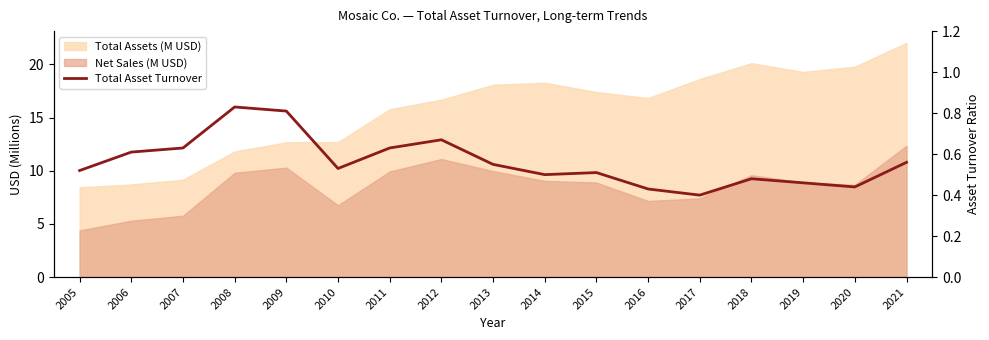

What is the average value?

0.6